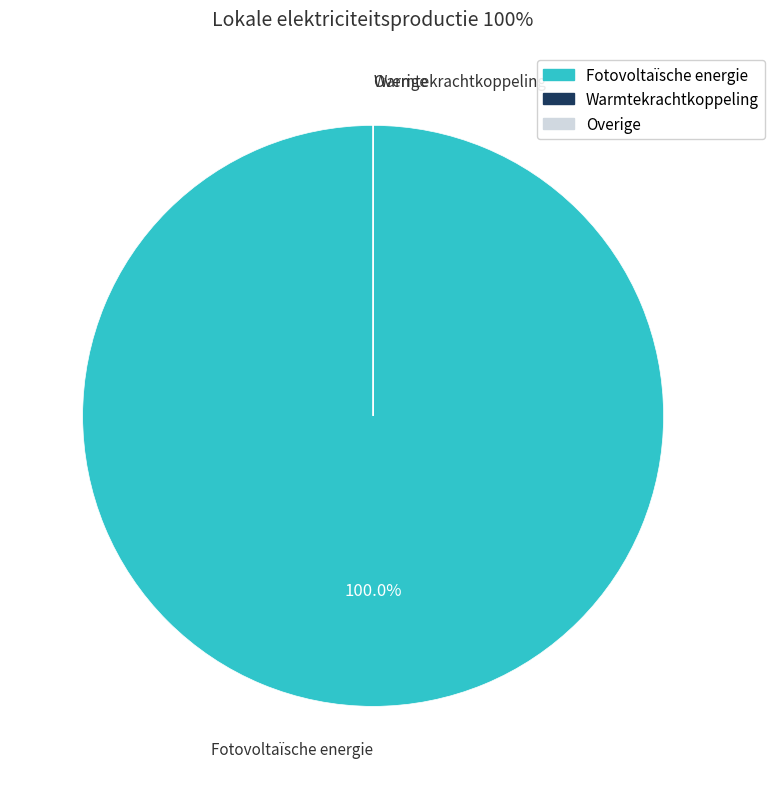

Does any single category account for the majority?

Yes